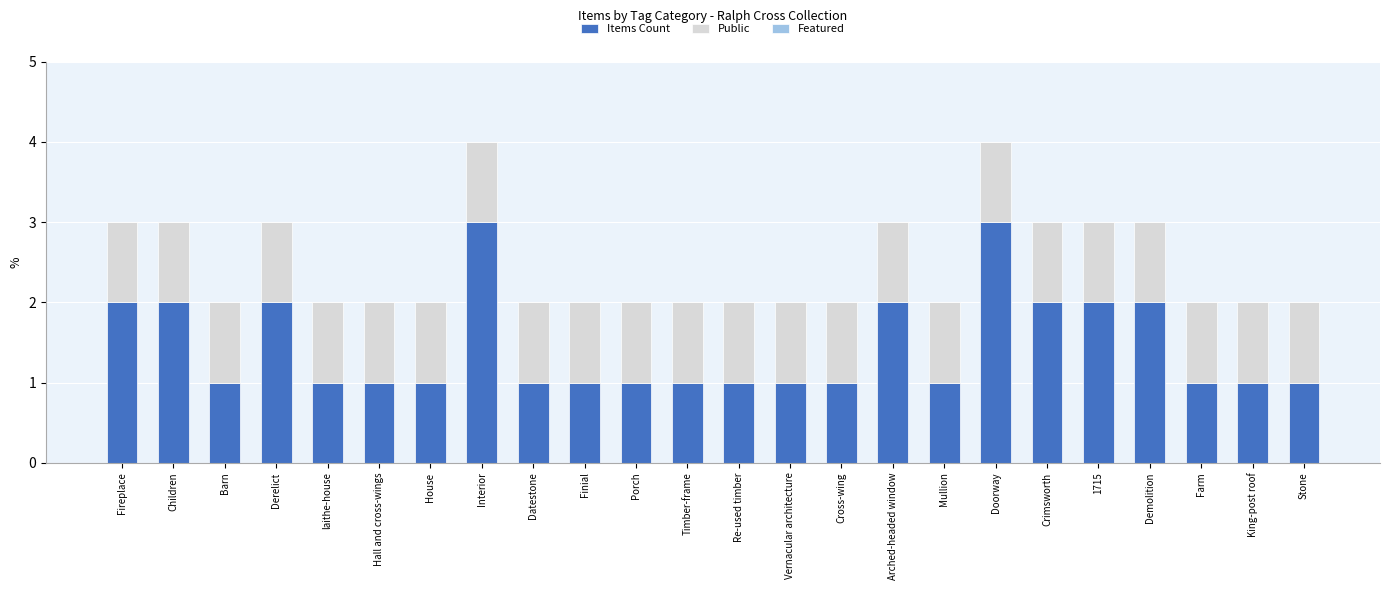

How many bars are there in total?

24